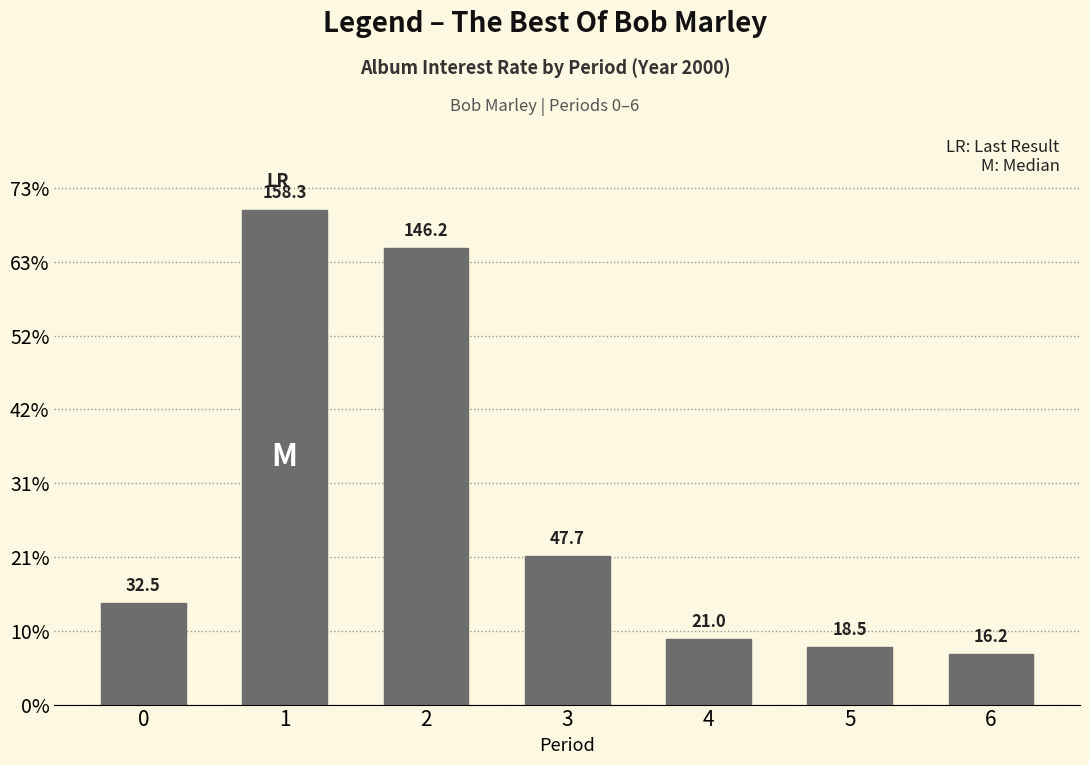

What is the smallest value displayed?

16.2